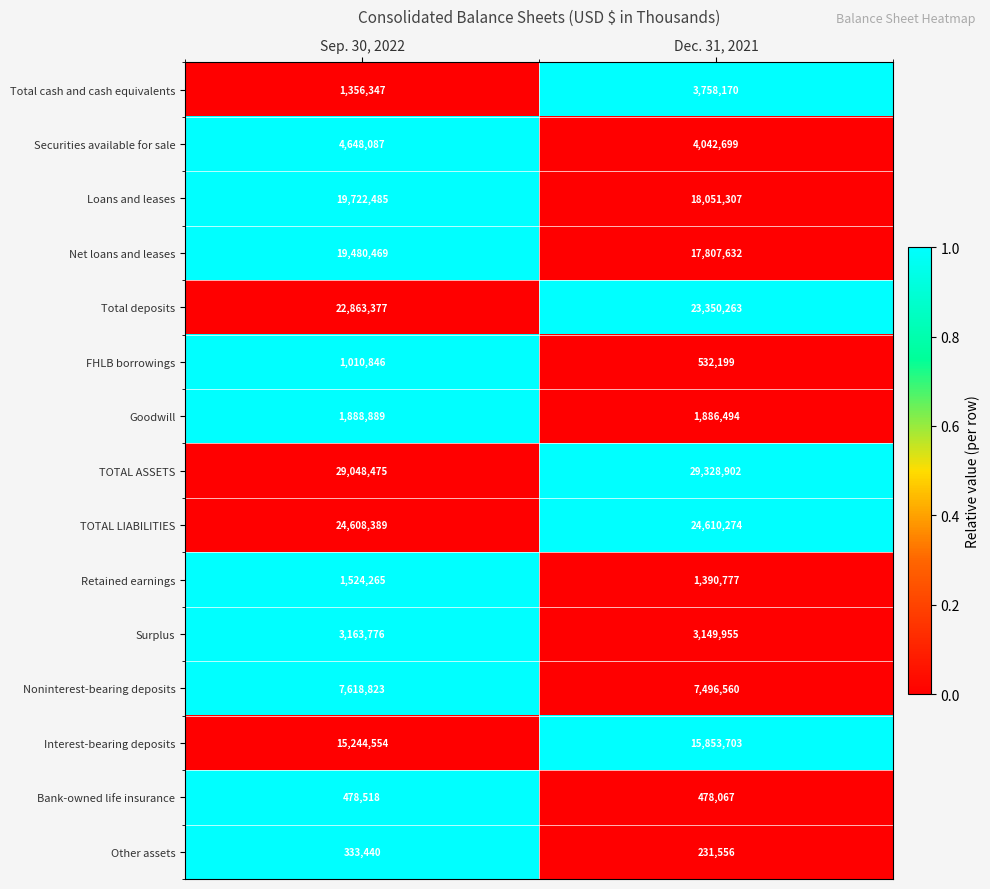

What is the total value across all series at Dec. 31, 2021?

151968558